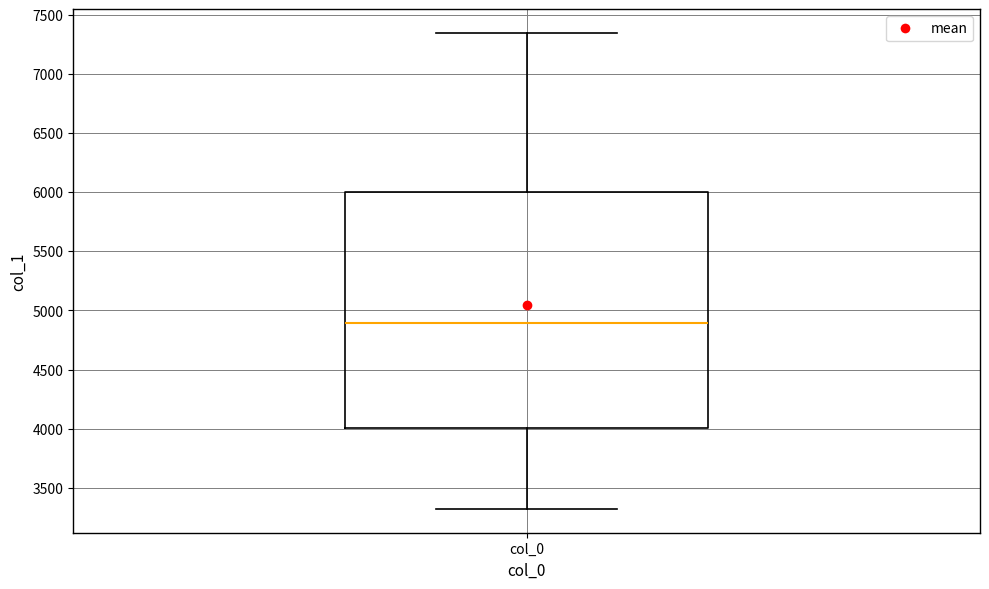

Transcribe this box plot: give where the median line is, the range the box spans, and where the two whiskers end, as read against the y-axis. The values are not printed on the chart, so give them approximately, as read against the axis.

median 4900, box 4000 to 6000, whiskers 3300 to 7350